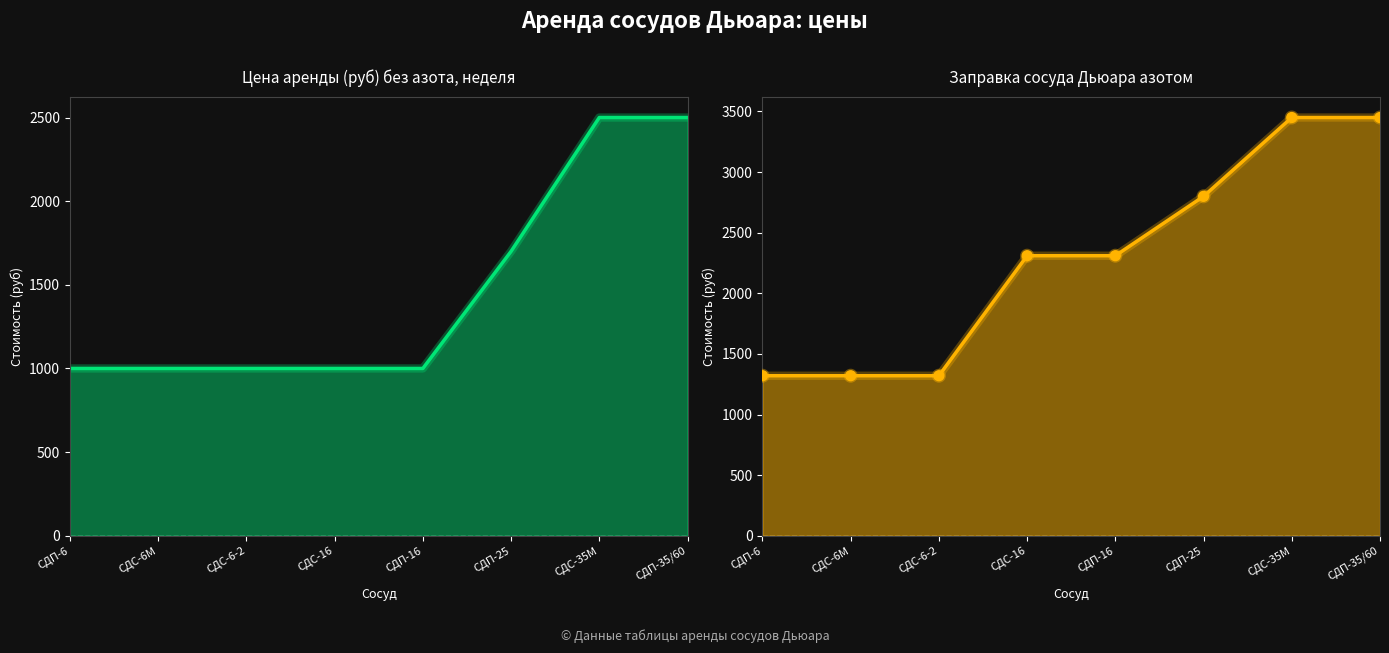

Which series has the widest spread of Y values?

Заправка сосуда Дьюара азотом